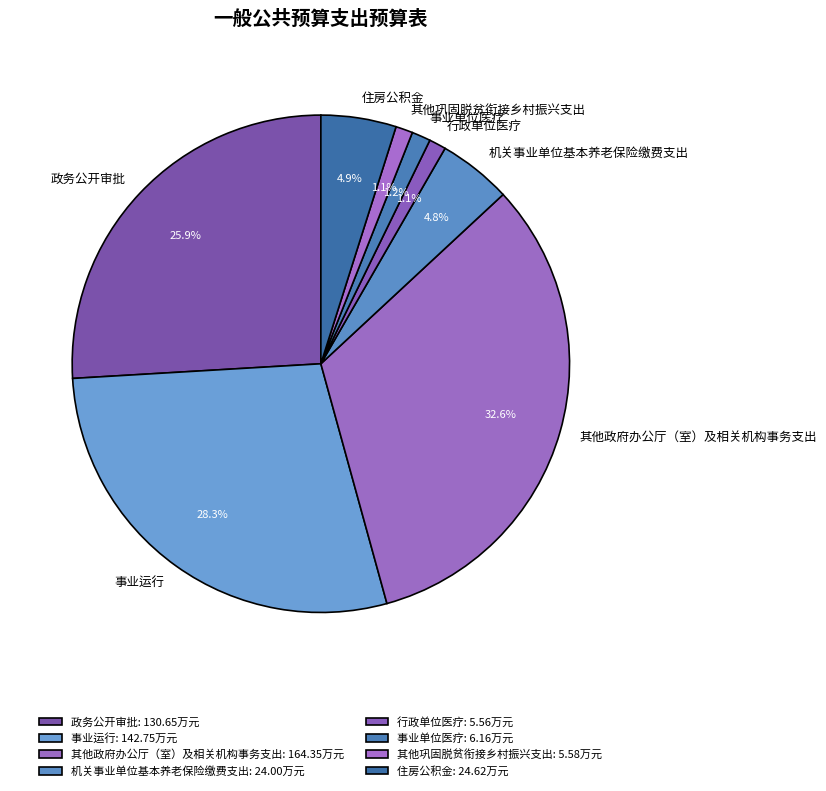

Count the number of slices in the pie.

8